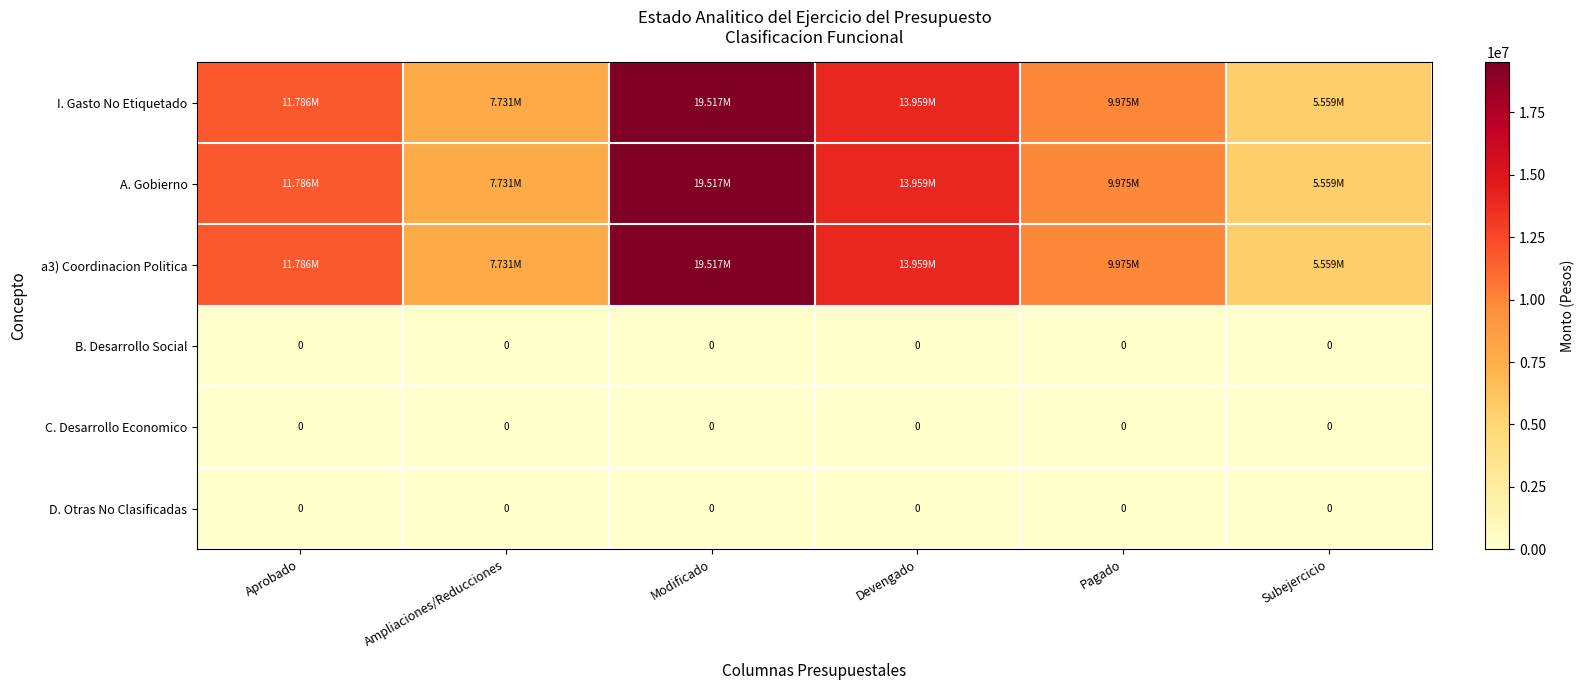

List the labels in order of A. Gobierno value, smallest first.

Subejercicio, Ampliaciones/Reducciones, Pagado, Aprobado, Devengado, Modificado